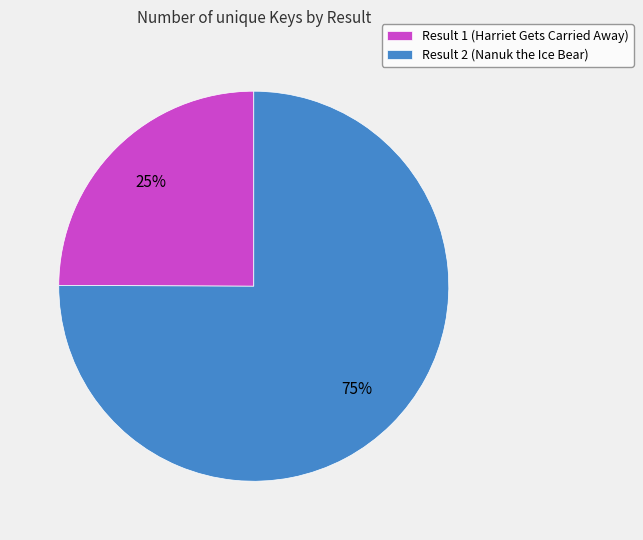

Does Result 2 (Nanuk the Ice Bear) represent more than half of the total?

Yes